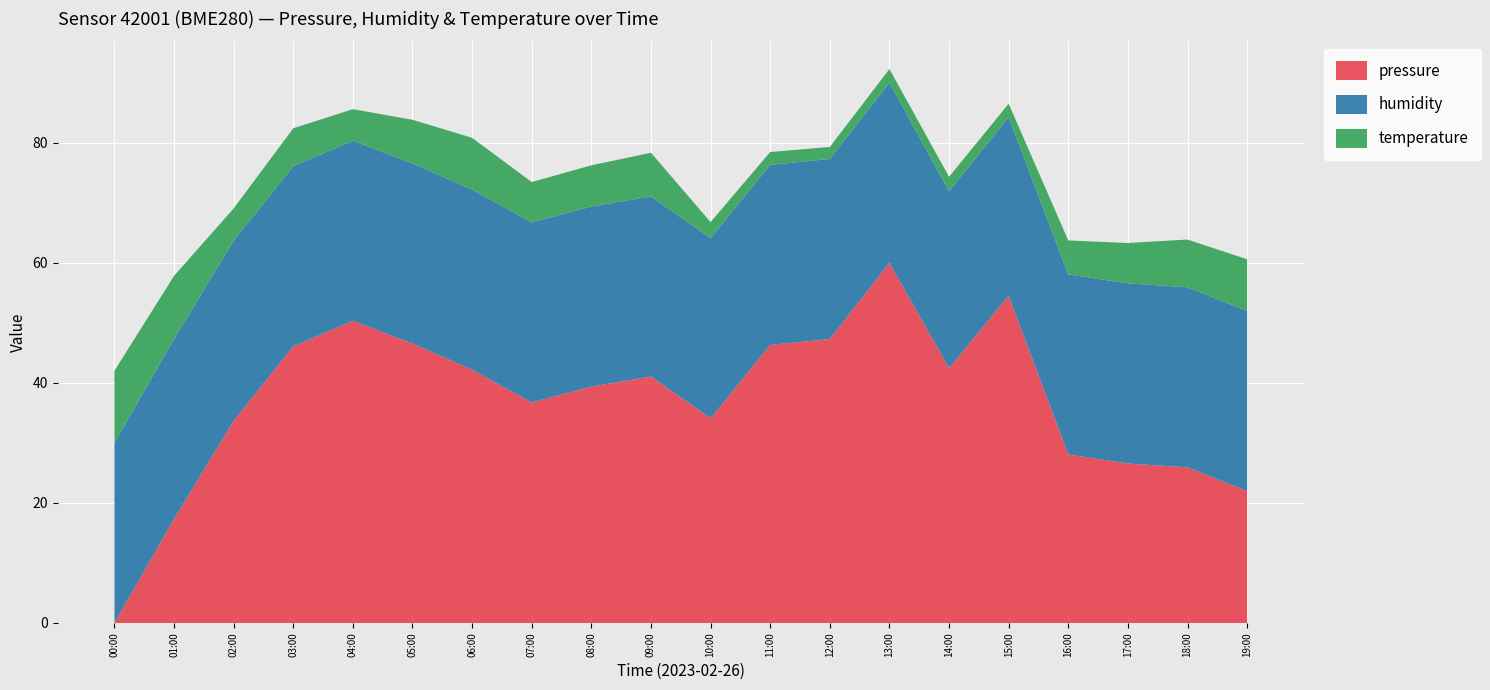

What is the total value across all series at 03:00?

82.4